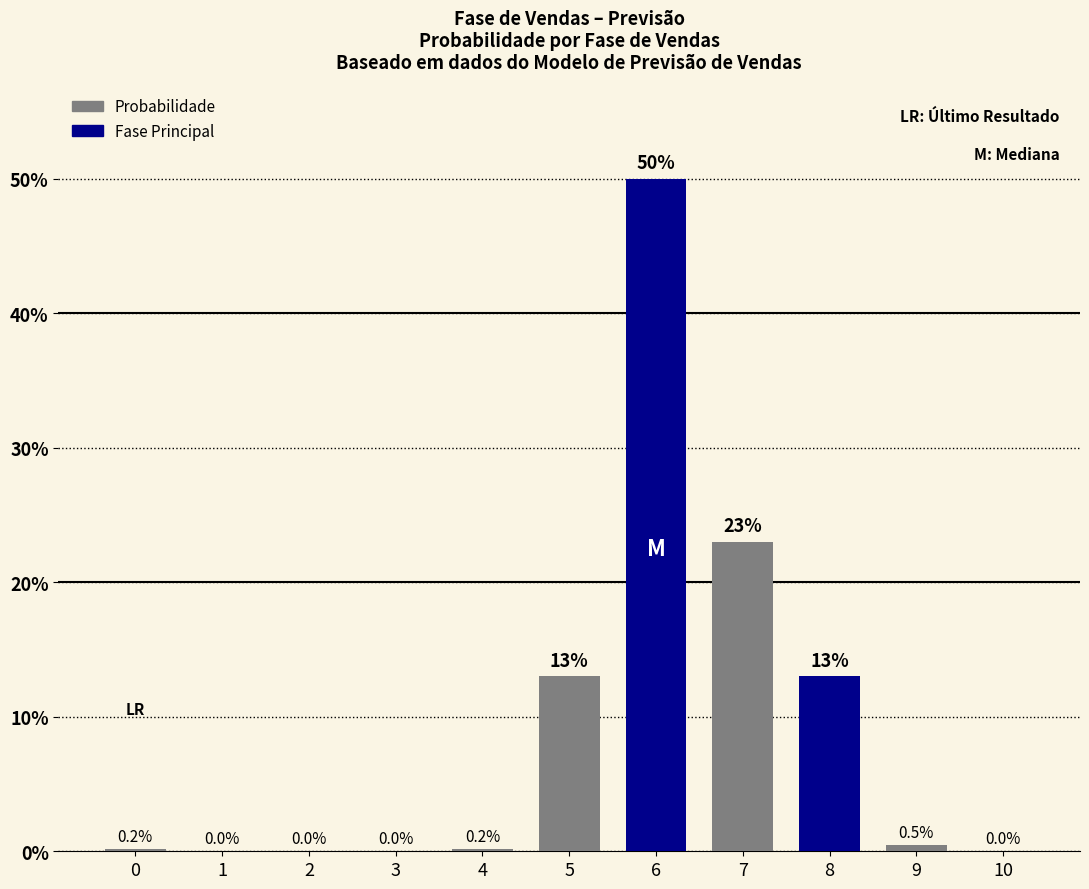

Is it true that the value at 9 is 0.5?

True